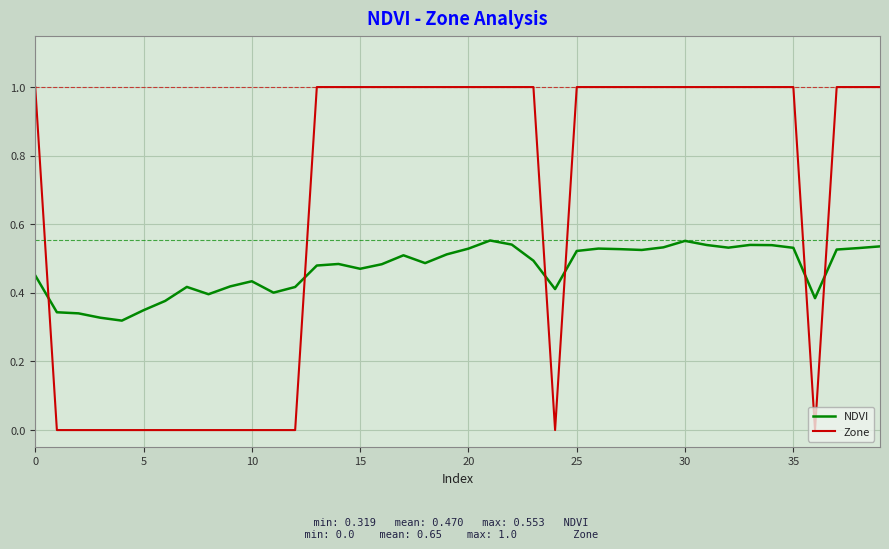

True or false: Zone and NDVI intersect in this chart.

True